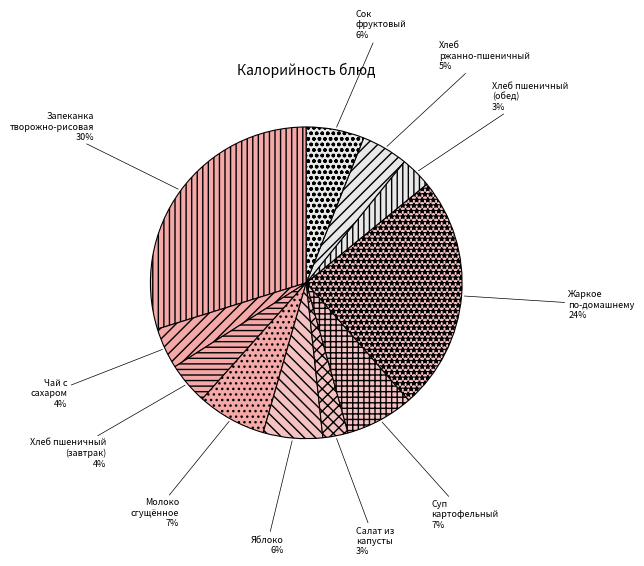

How many slices are in this pie chart?

11